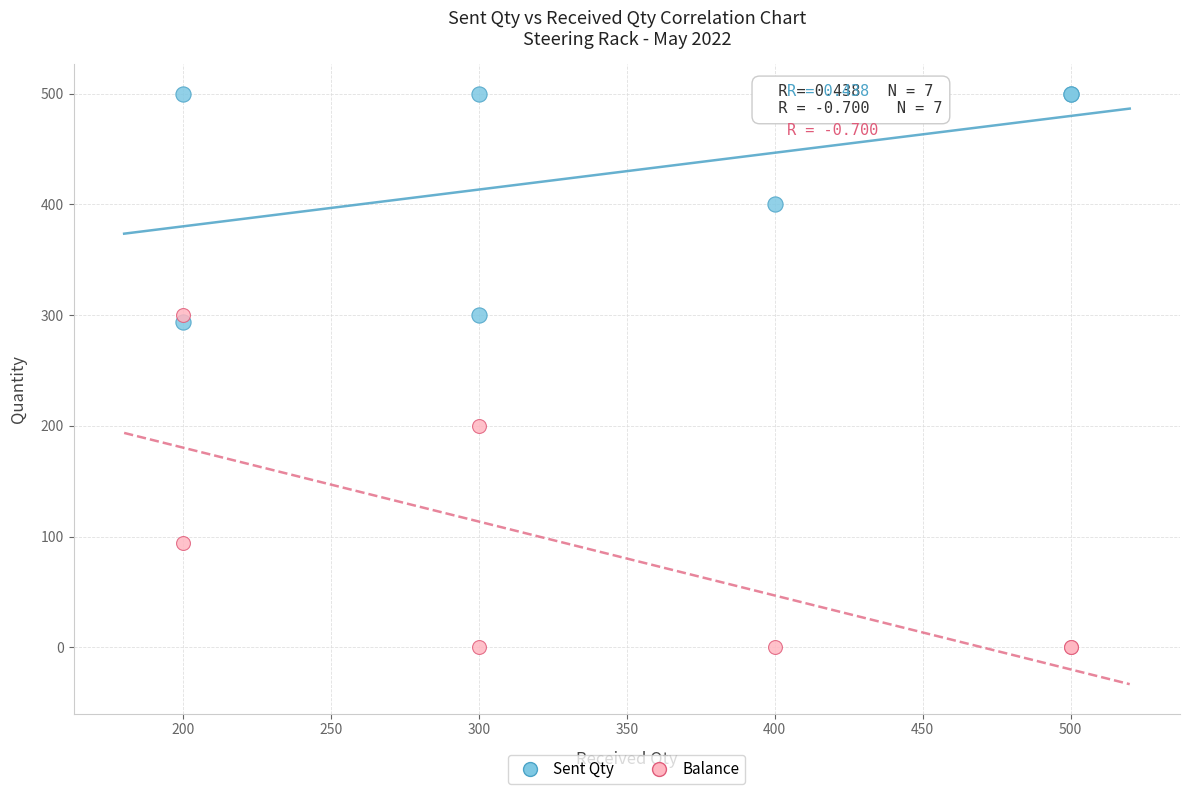

Which series has the largest Y range (max minus min)?

Balance